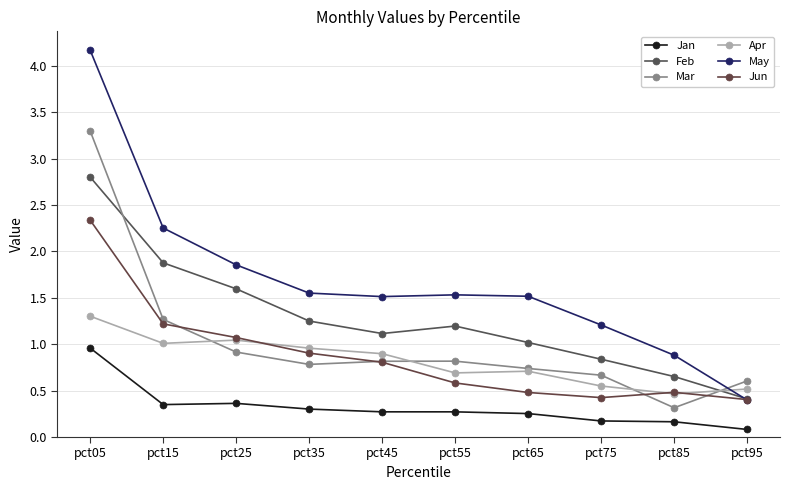

Does the chart display data point markers on the line(s)?

Yes